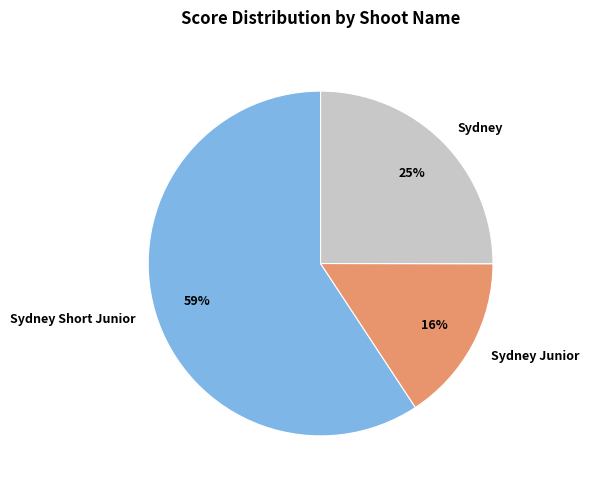

What is the largest slice in the pie chart?

Sydney Short Junior